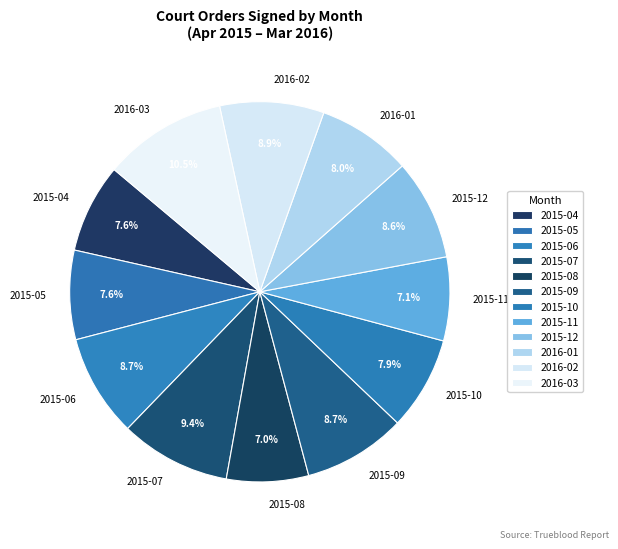

What percentage do 2015-07 and 2015-11 together represent?

16.5%